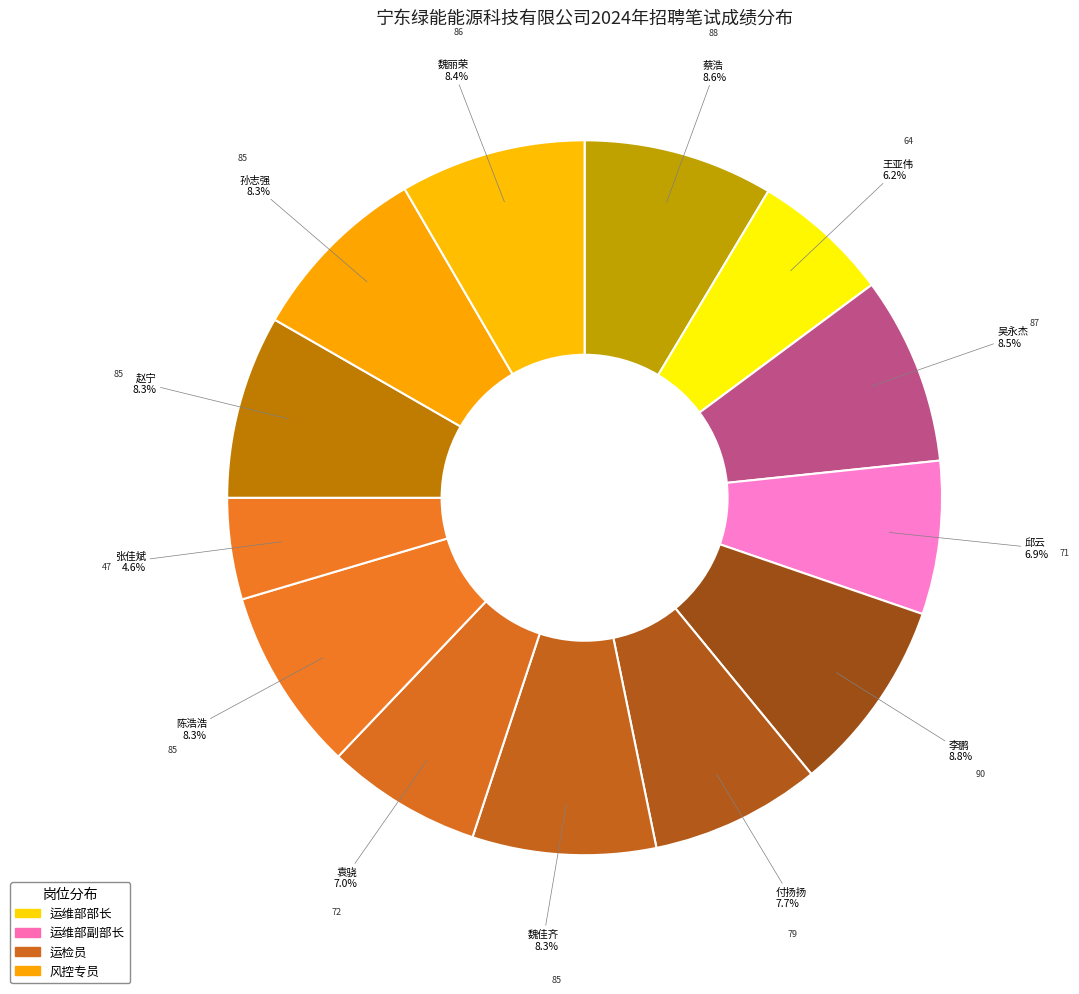

Count the number of slices in the pie.

13